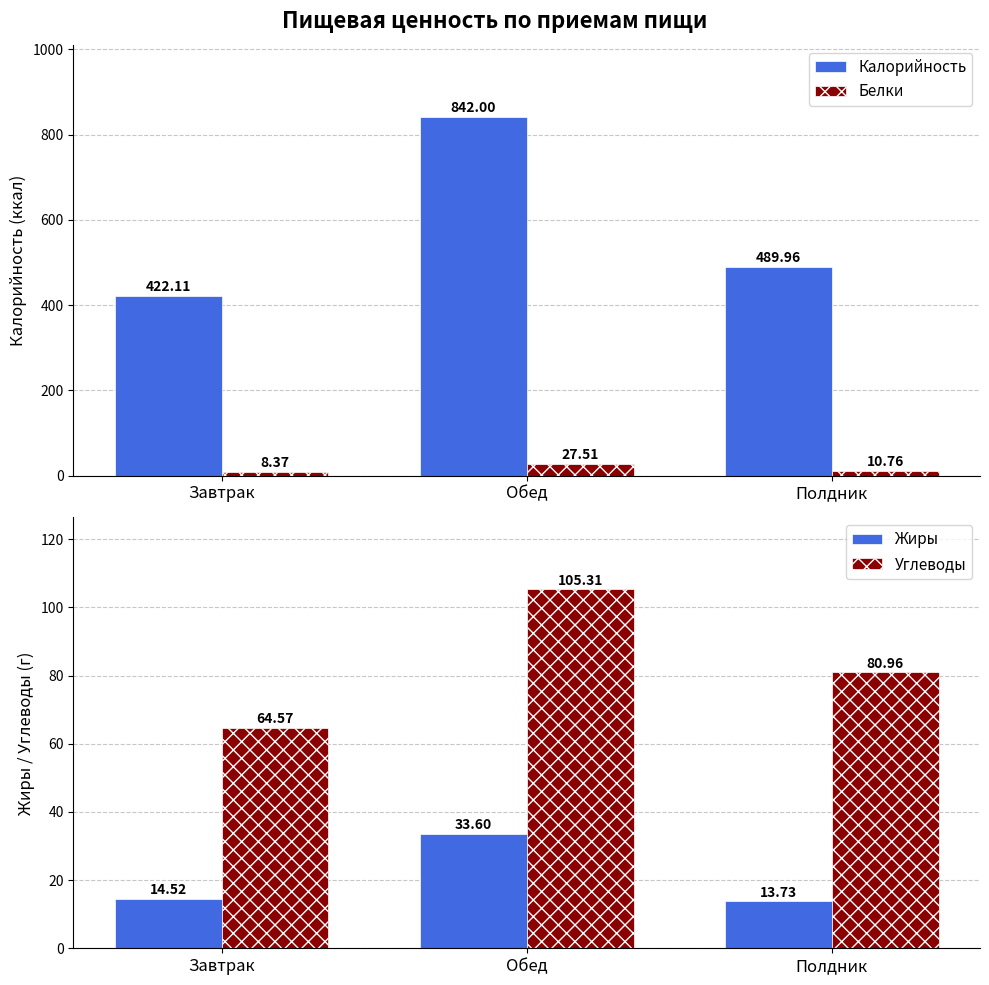

Which label corresponds to the smallest value in the chart?

Завтрак